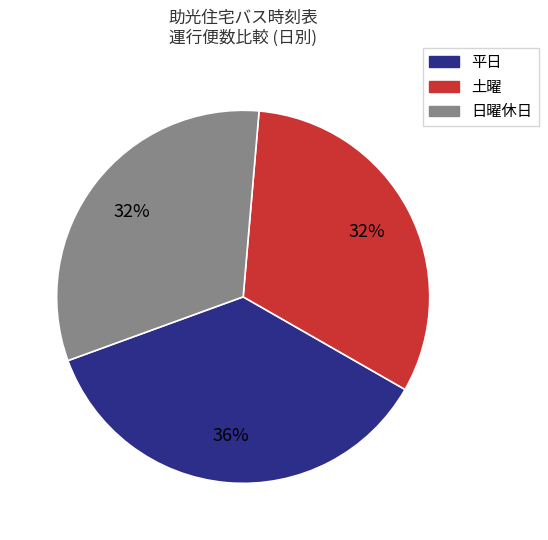

To the nearest percent, what is the average slice percentage?

33%